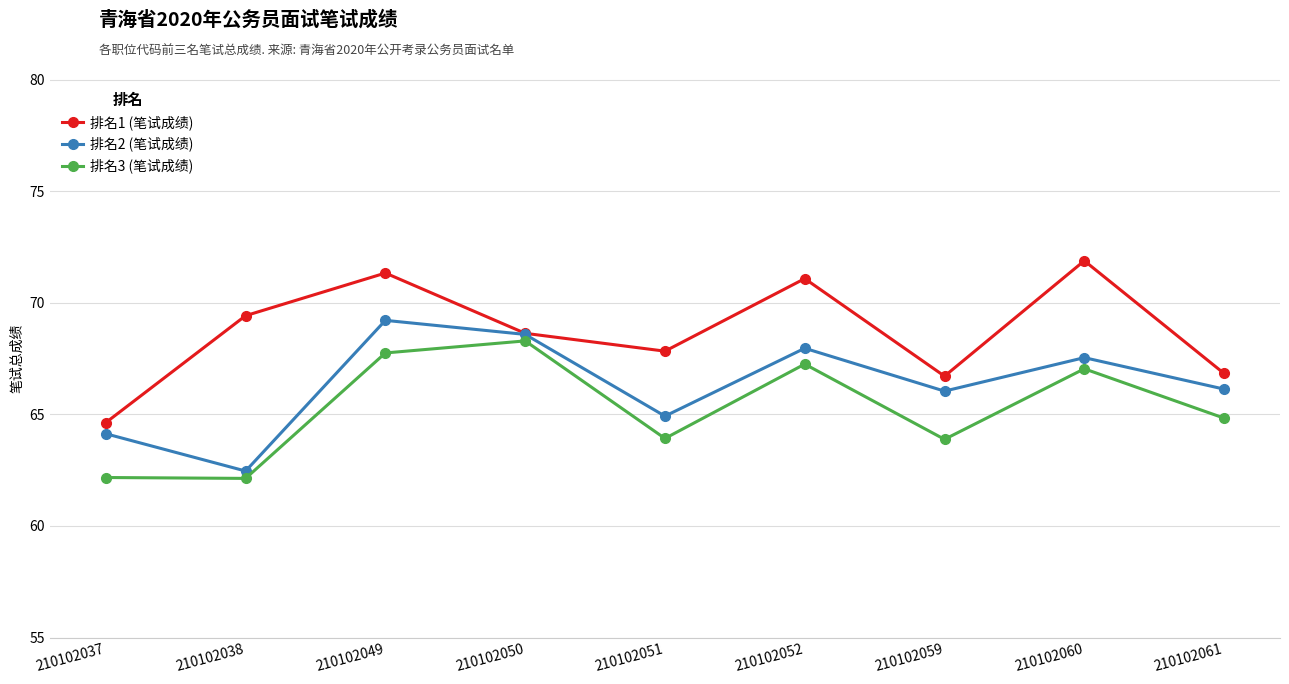

How many series are shown in this chart?

3